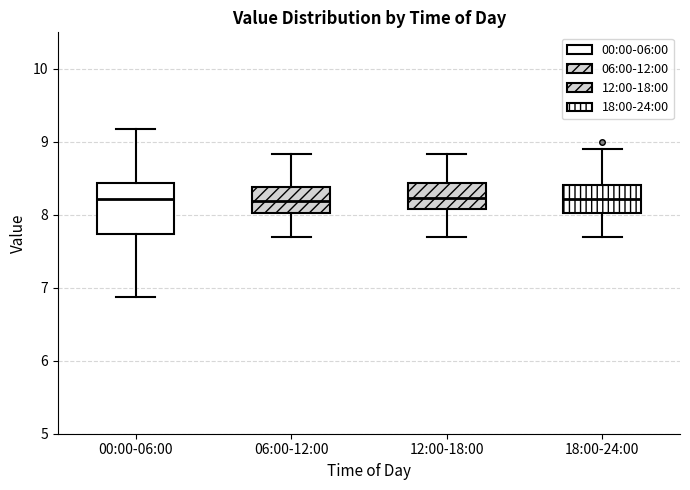

Reading left to right, read every box against the y-axis: the position of its median line, the range the box covers, and the ends of its whiskers. The values are not printed on the chart, so give them approximately, as read against the axis.

00:00-06:00: median 8.2, box 7.7 to 8.4, whiskers 6.9 to 9.2
06:00-12:00: median 8.2, box 8.0 to 8.4, whiskers 7.7 to 8.8
12:00-18:00: median 8.2, box 8.1 to 8.4, whiskers 7.7 to 8.8
18:00-24:00: median 8.2, box 8.0 to 8.4, whiskers 7.7 to 8.9